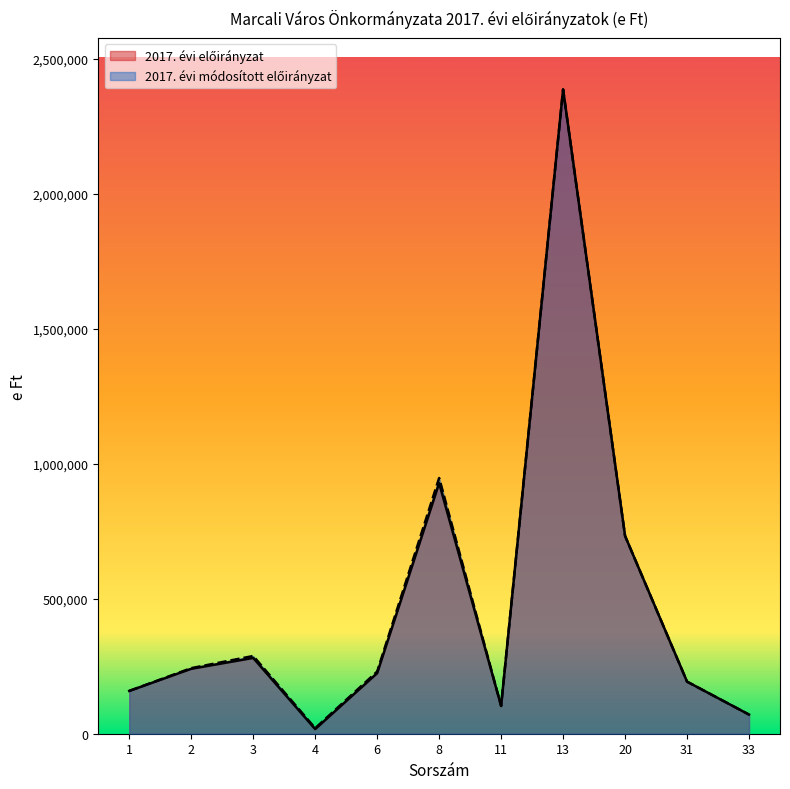

What is the value of the 2017. évi módosított előirányzat point at the 6th from the left?

946900